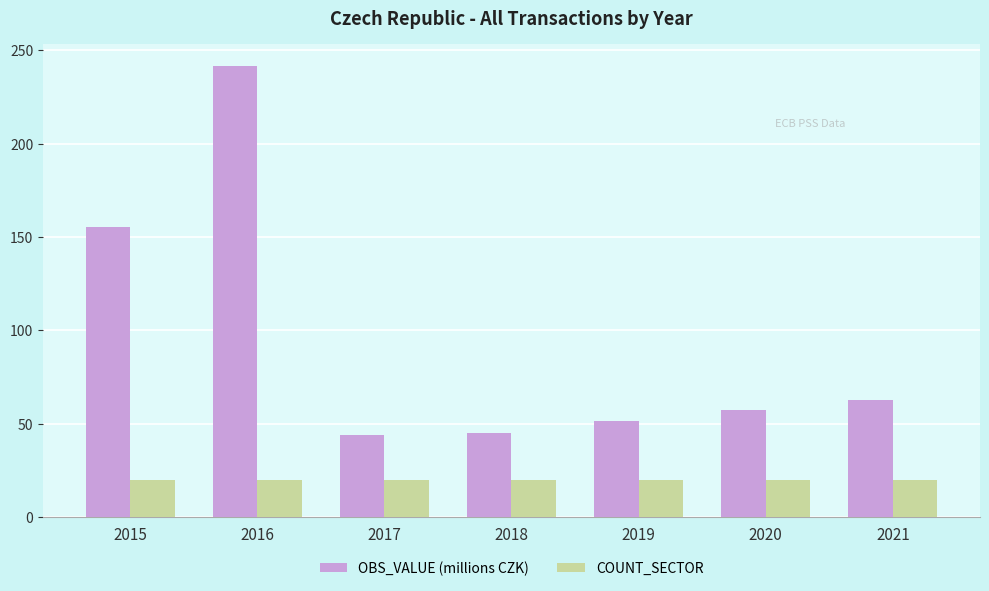

Read the COUNT_SECTOR value at 2017.

20.0